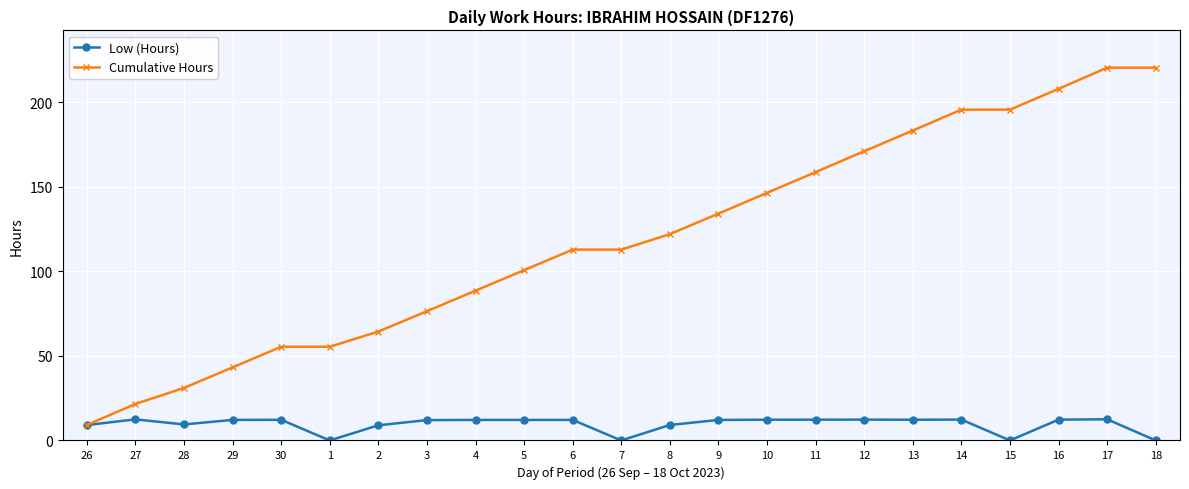

List the series in order of their overall mean, highest first.

Cumulative Hours, Low (Hours)